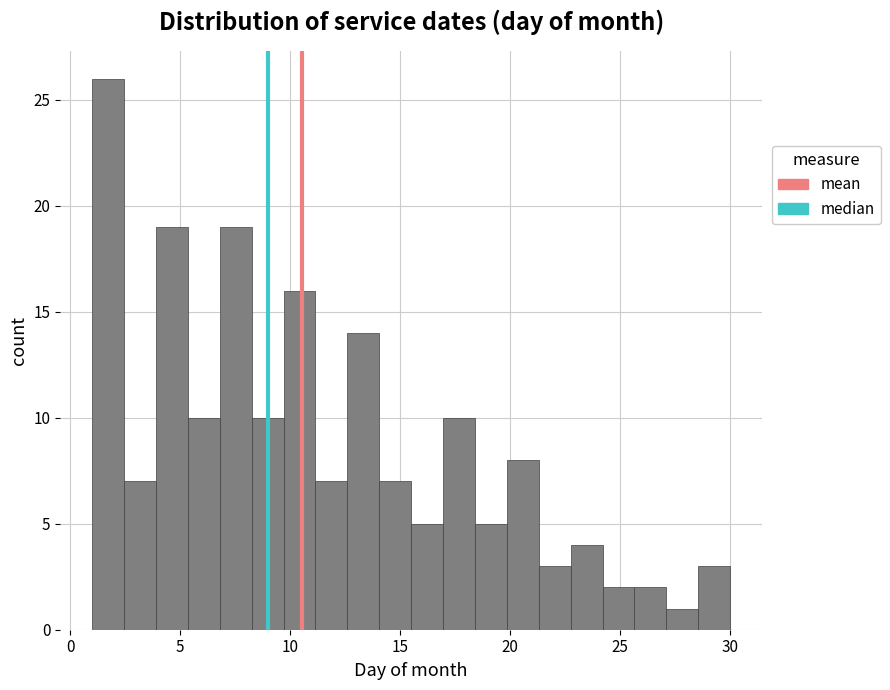

Around what value on the x-axis is the tallest bar? Give the approximate position of its centre, as read against the axis.

1.5